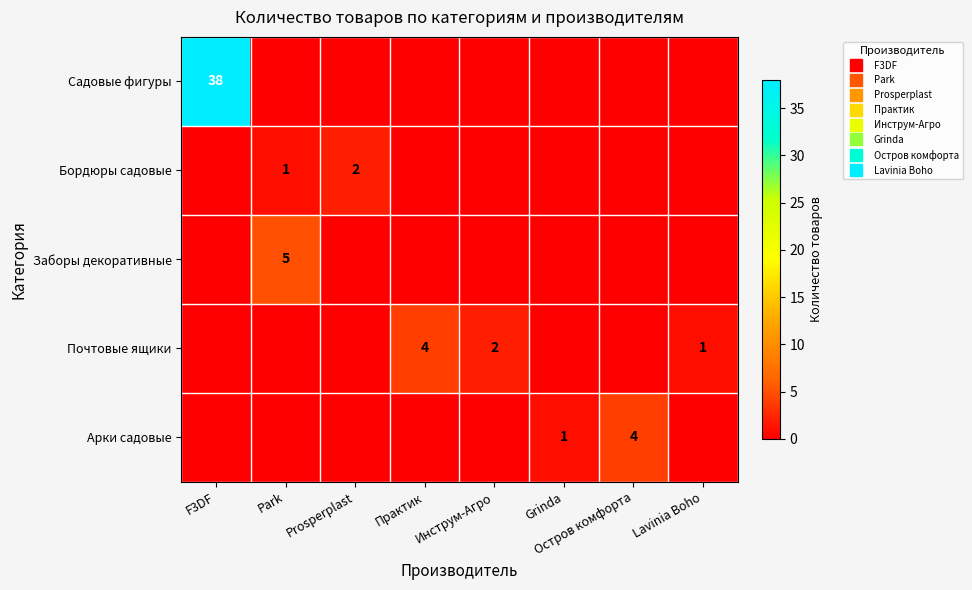

How many distinct data groups are displayed?

5